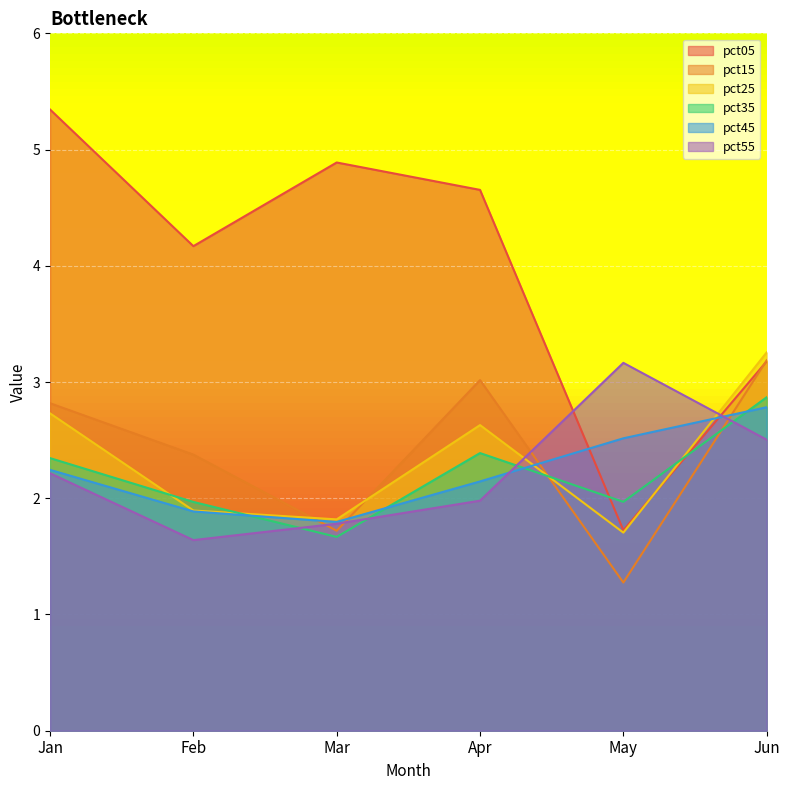

What is the difference between the maximum and second lowest values in the pct45 series?

0.9